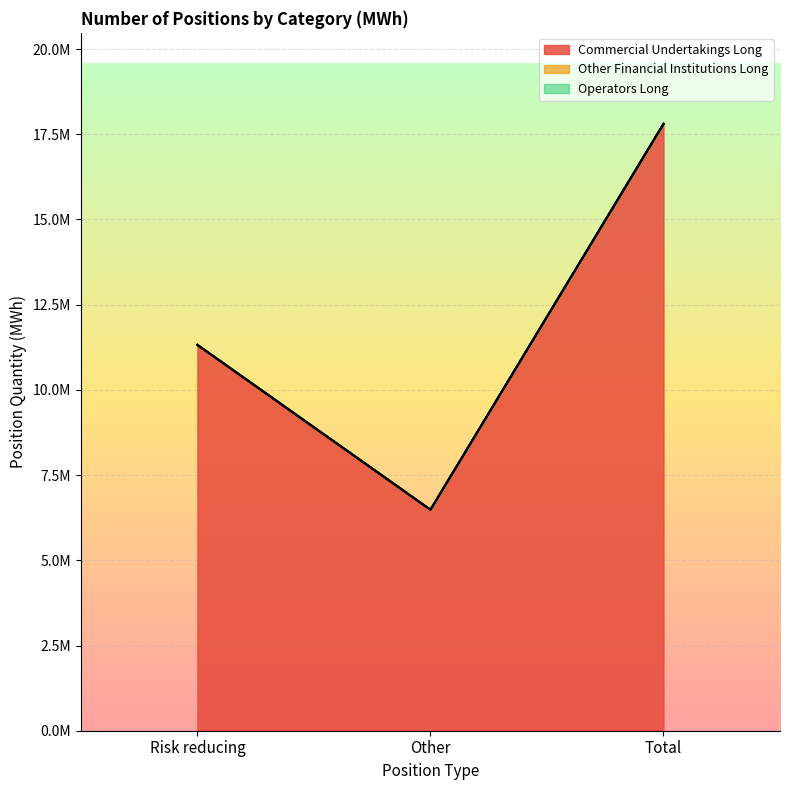

How many distinct data groups are displayed?

3